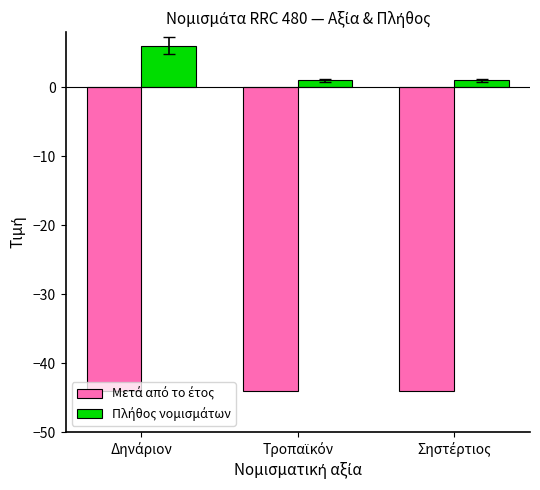

What is the greatest value displayed?

6